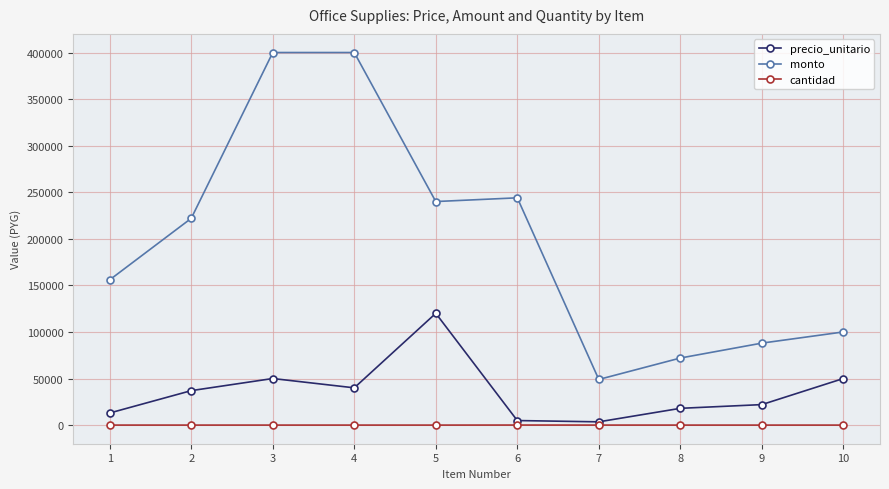

At how many categories does at least one series exceed 308899?

2